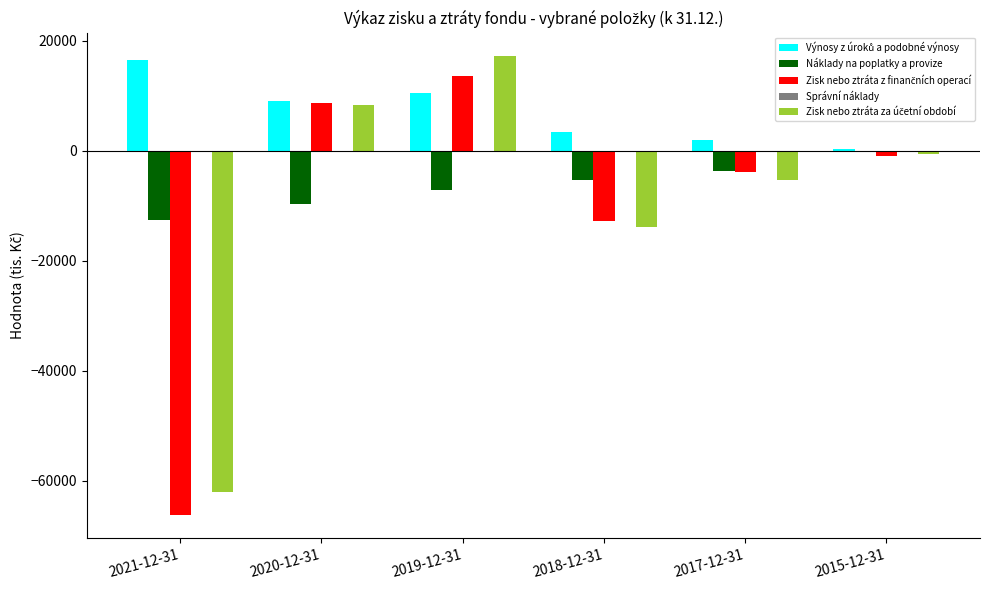

At which category is the sum across all series the highest?

2019-12-31